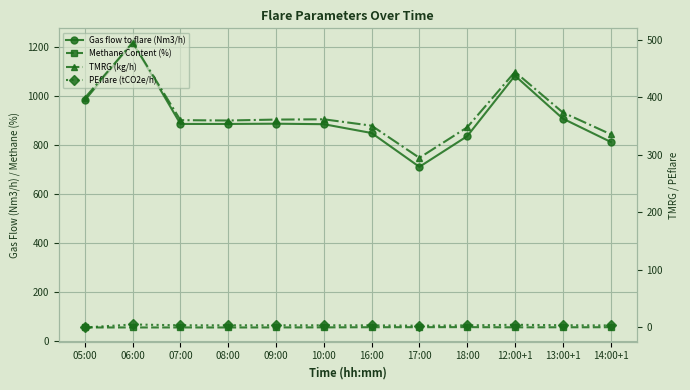

At how many categories does at least one series exceed 1192?

1